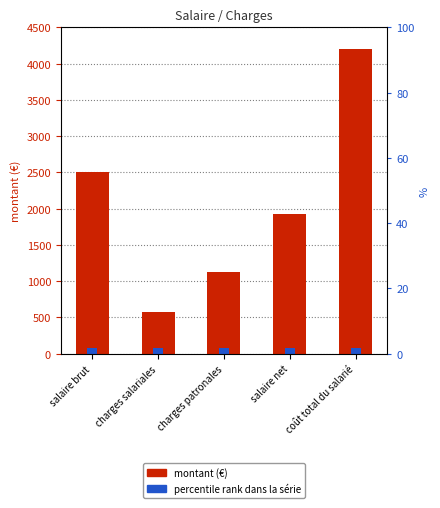

Which label corresponds to the smallest value in the chart?

charges salariales